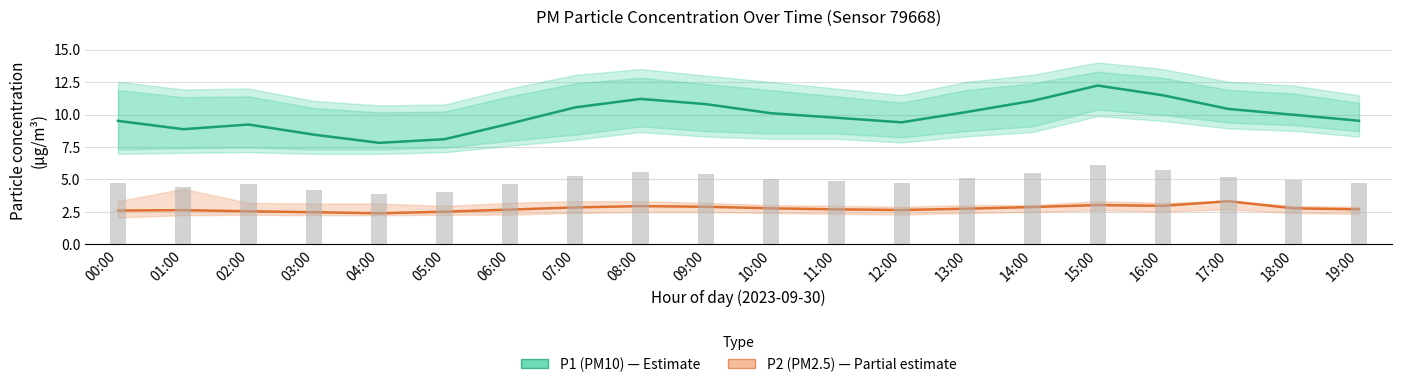

Which series has the widest spread of values?

P1 (PM10)